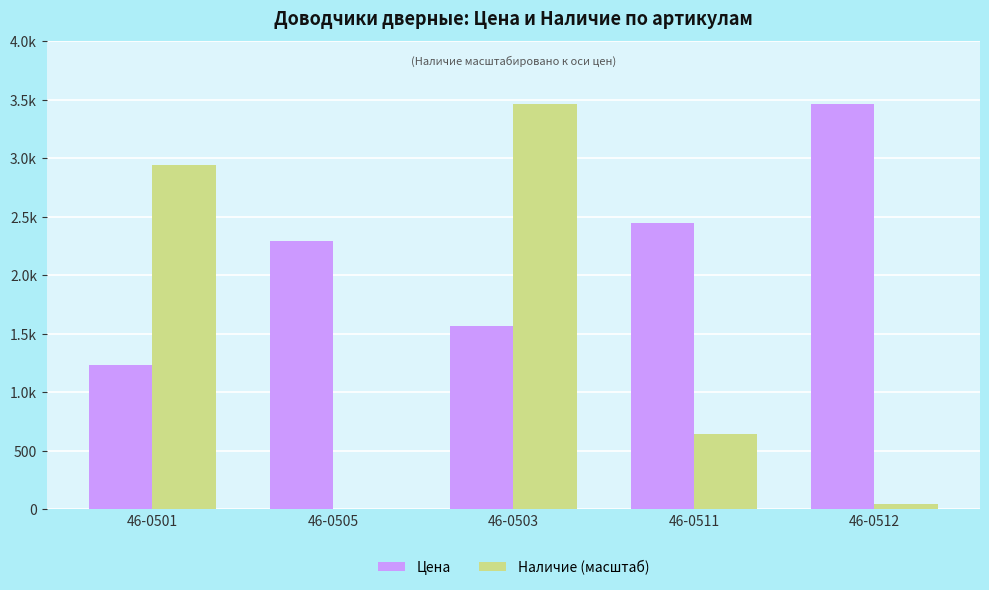

Reading left to right, extract all data points from this chart.

Цена: 46-0501=1237.1	46-0505=2296.7	46-0503=1568.6	46-0511=2442.7	46-0512=3461.1
Наличие (масштаб): 46-0501=2939.5	46-0505=0.0	46-0503=3461.1	46-0511=648.0	46-0512=47.4